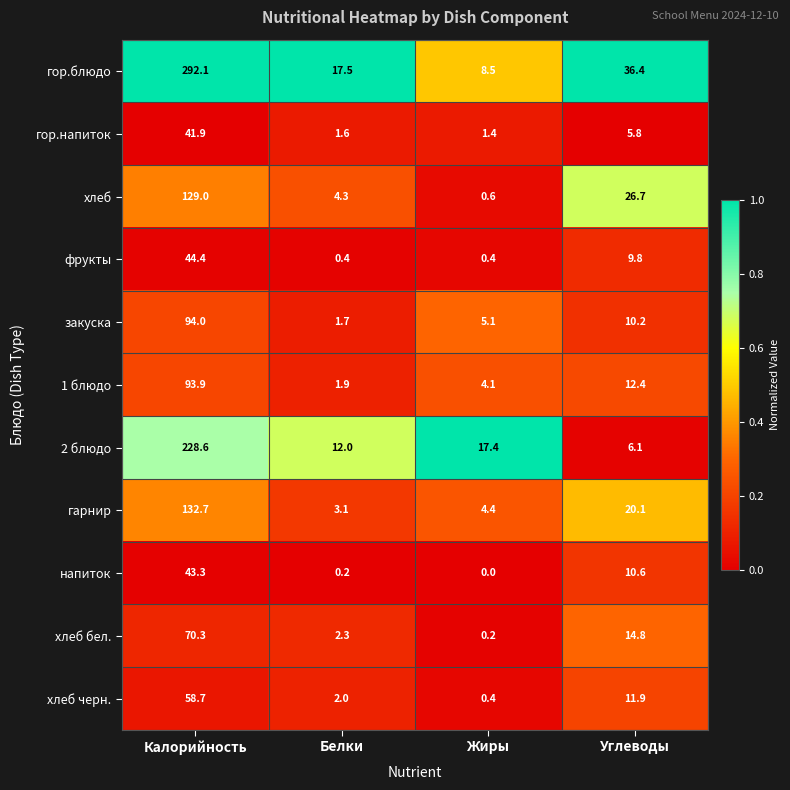

What is the greatest value displayed?

292.1